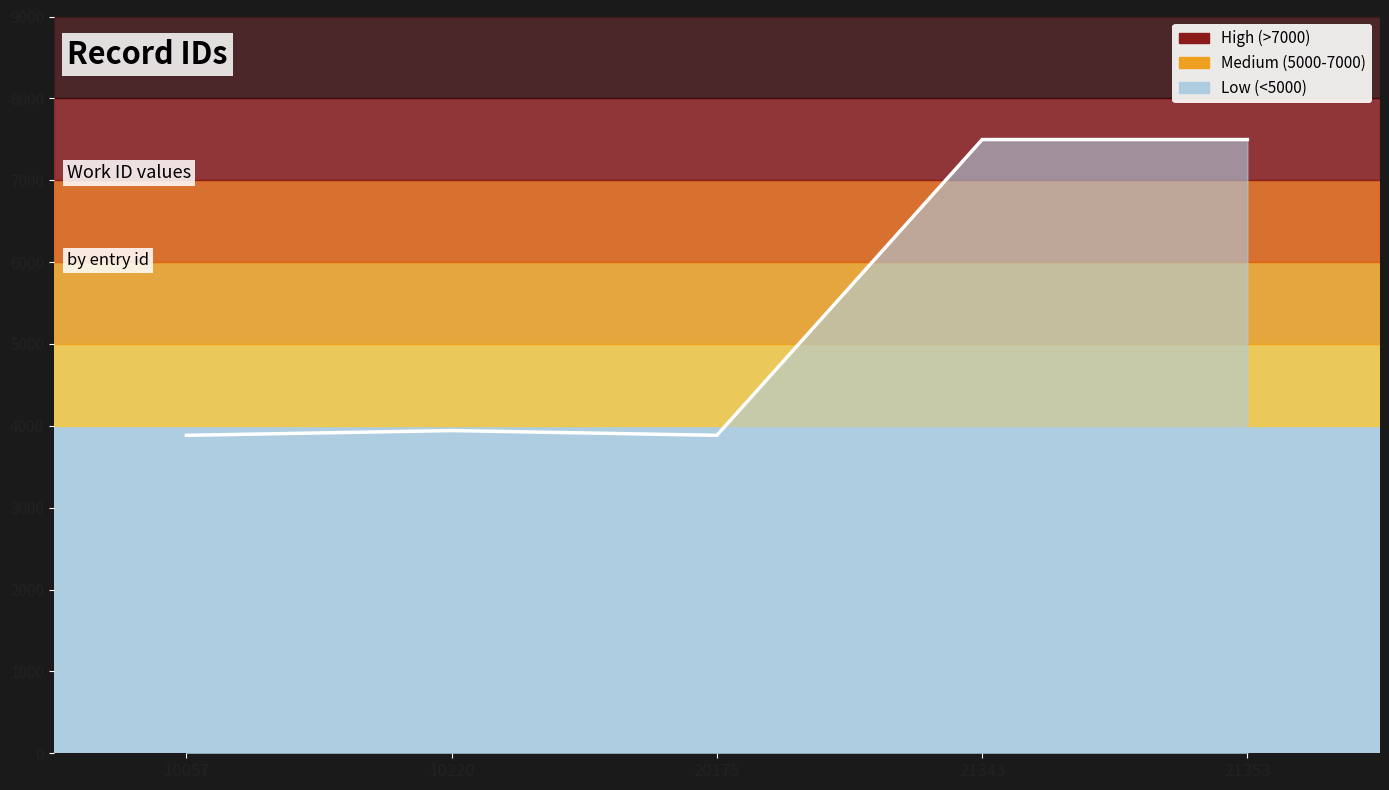

How many categories are shown in the chart?

5